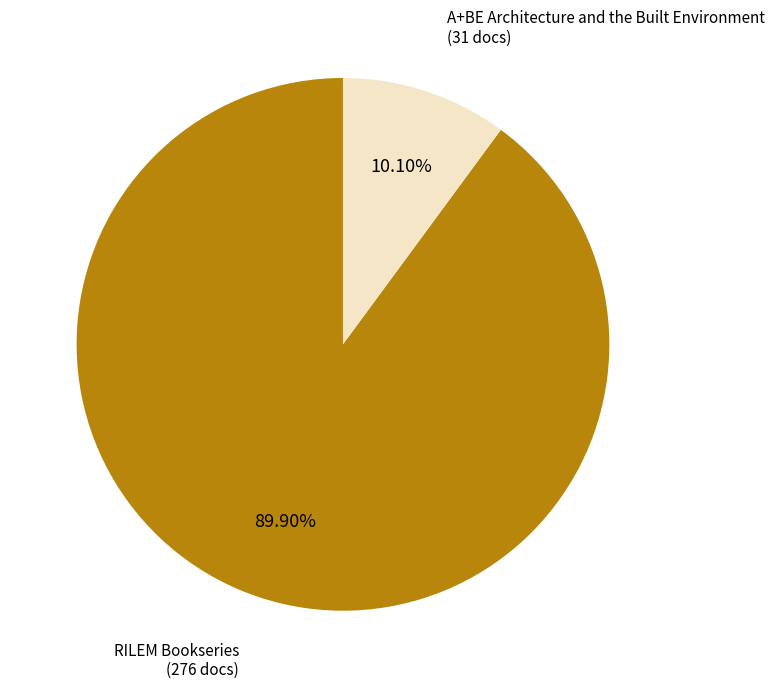

Does any single category account for the majority?

Yes